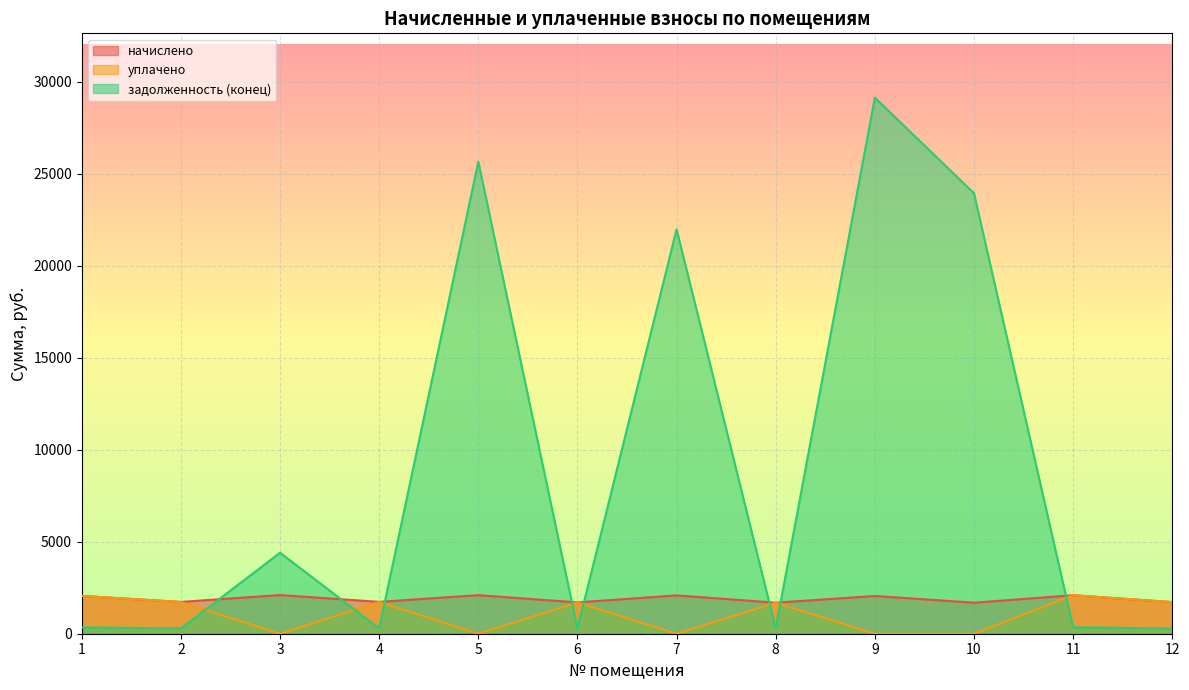

Reading right to left, what are all the values shown in this chart?

начислено: 12=1717.2	11=2092.4	10=1685.4	9=2051.1	8=1685.4	7=2082.9	6=1701.3	5=2095.6	4=1729.9	3=2102.0	2=1726.7	1=2054.3
уплачено: 12=1717.4	11=2093.2	10=0.0	9=0.0	8=1684.9	7=0.0	6=1701.2	5=0.0	4=1729.9	3=0.0	2=1724.4	1=2054.3
задолженность (конец): 12=286.0	11=347.9	10=23932.3	9=29125.2	8=280.6	7=21970.2	6=283.2	5=25643.8	4=288.3	3=4400.7	2=287.9	1=341.7